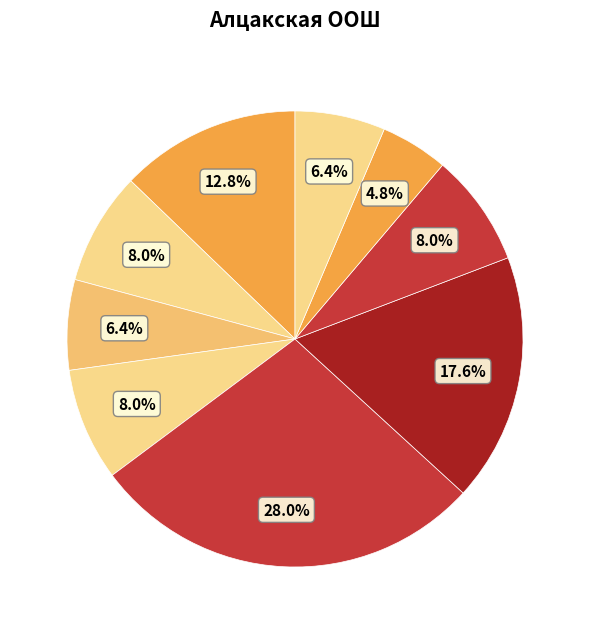

How many slices are in this pie chart?

9